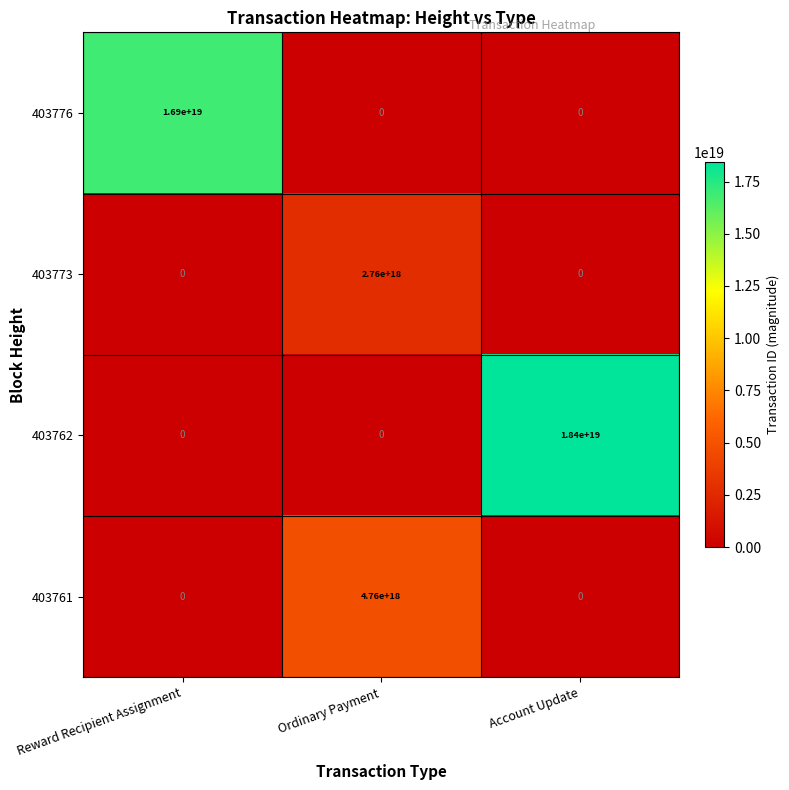

At which label does 403776 reach its peak?

Reward Recipient Assignment